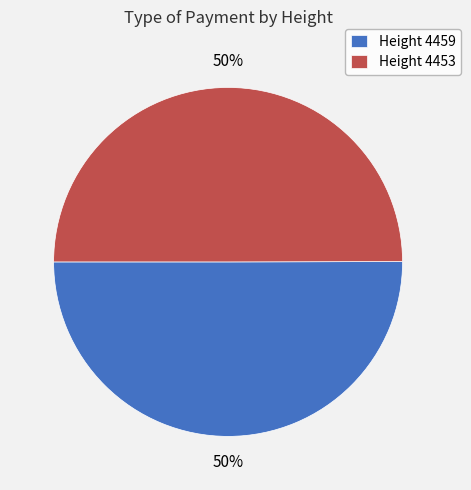

Combined, do Height 4459 and Height 4453 account for over 50%?

Yes